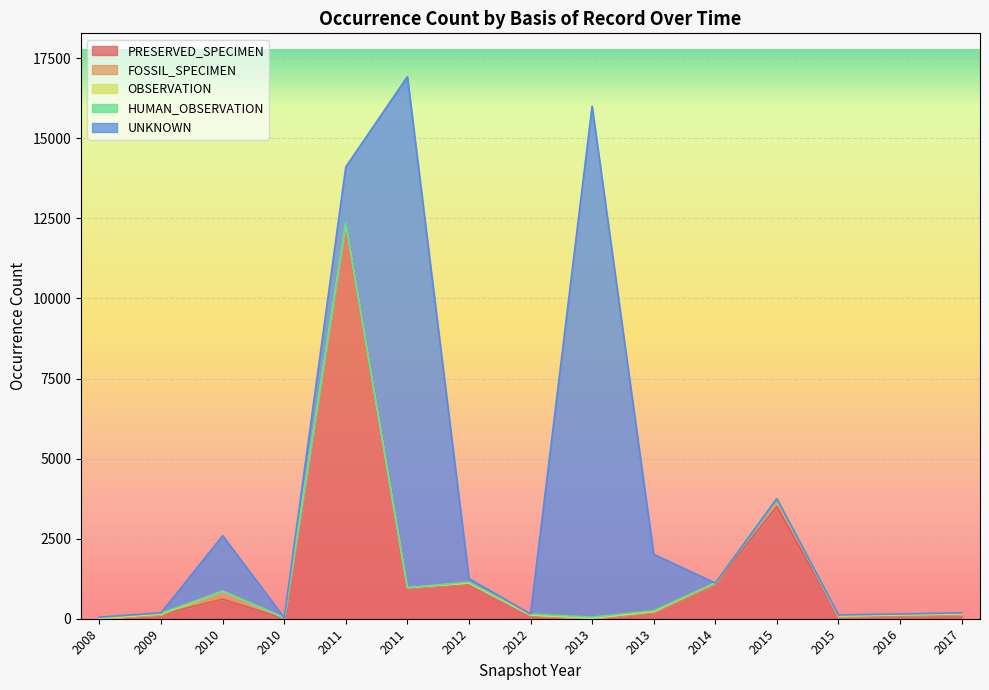

At which category does FOSSIL_SPECIMEN reach its first local peak?

2010